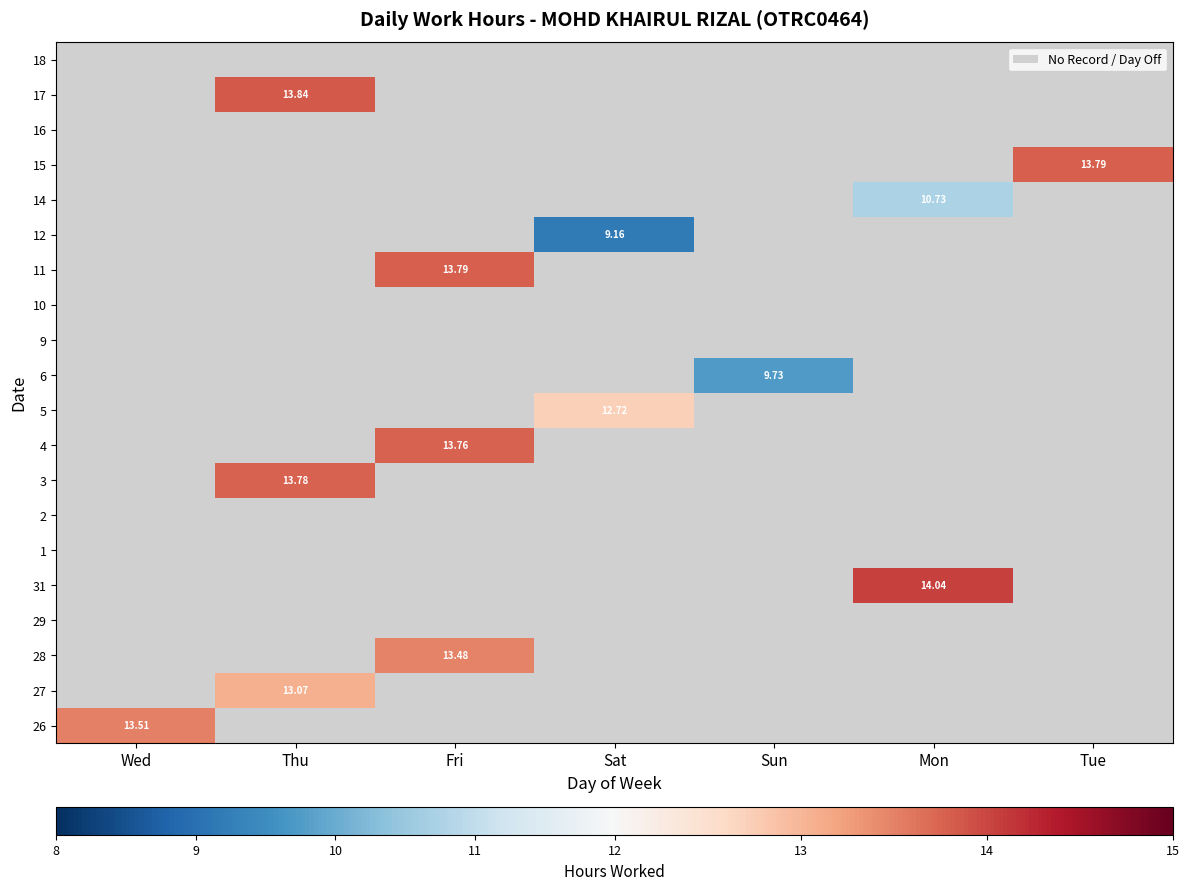

At how many categories does at least one series exceed 13?

5